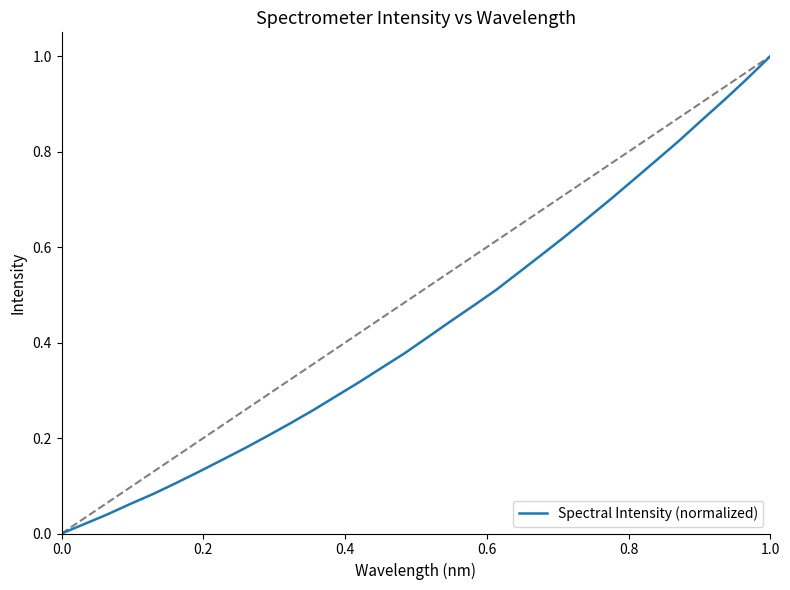

Reading left to right, what are all the values shown in this chart?

0.0	0.0	0.0	0.1	0.1	0.1	0.1	0.2	0.2	0.2	0.2	0.3	0.3	0.3	0.3	0.4	0.4	0.4	0.5	0.5	0.5	0.6	0.6	0.7	0.7	0.7	0.8	0.8	0.9	0.9	1.0	1.0